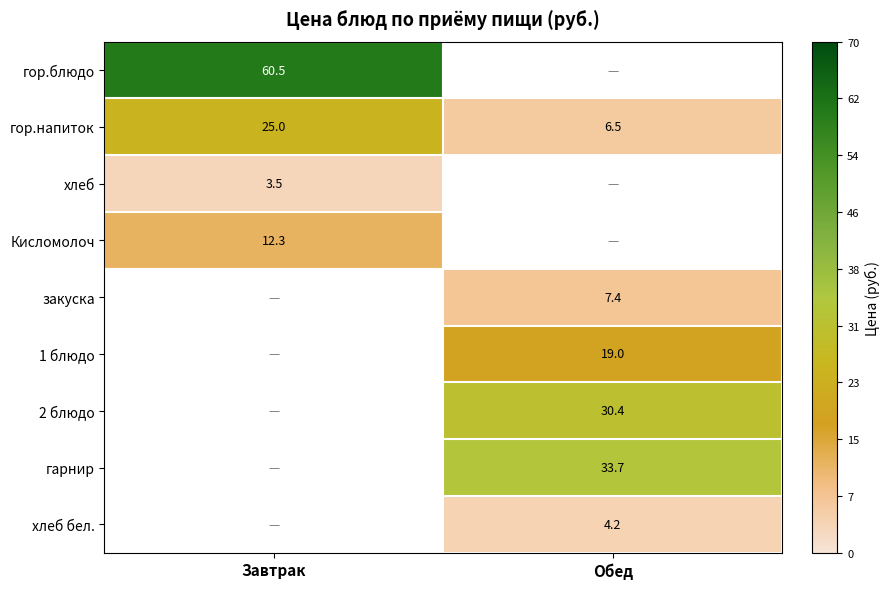

Count the number of data series in this chart.

9